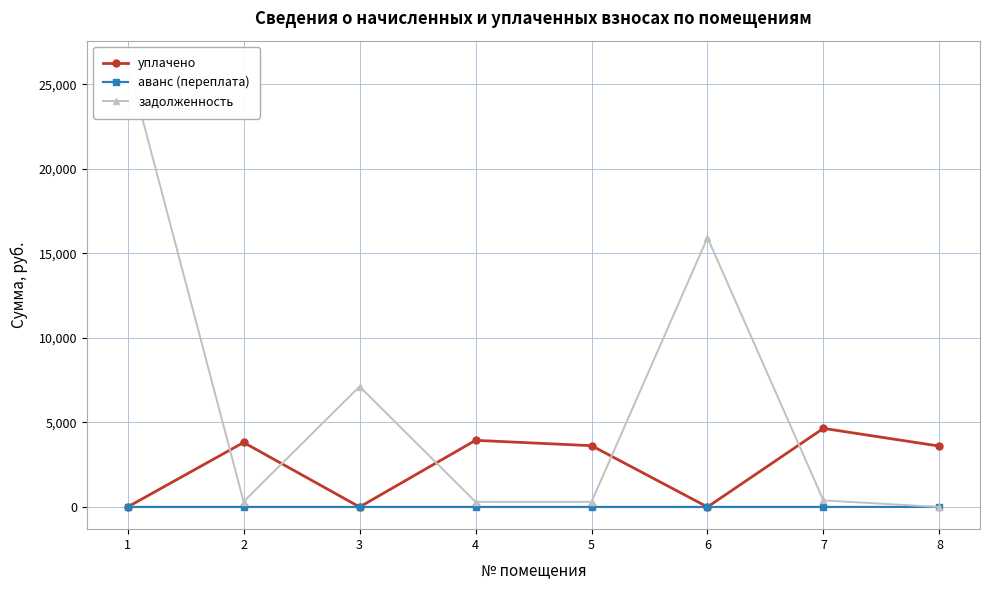

What is the difference between the maximum and minimum values in the уплачено series?

4649.2